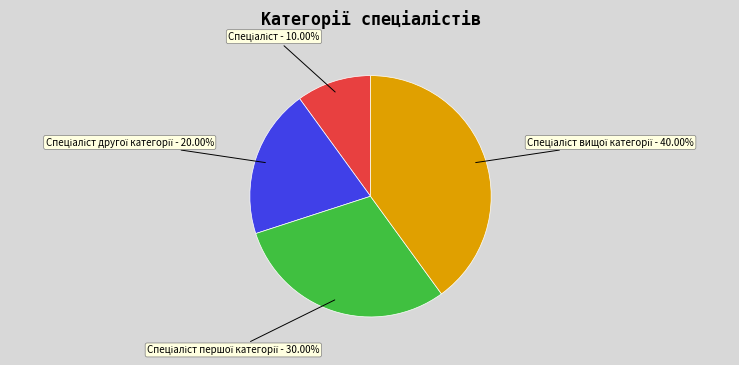

Does any single category account for the majority?

No